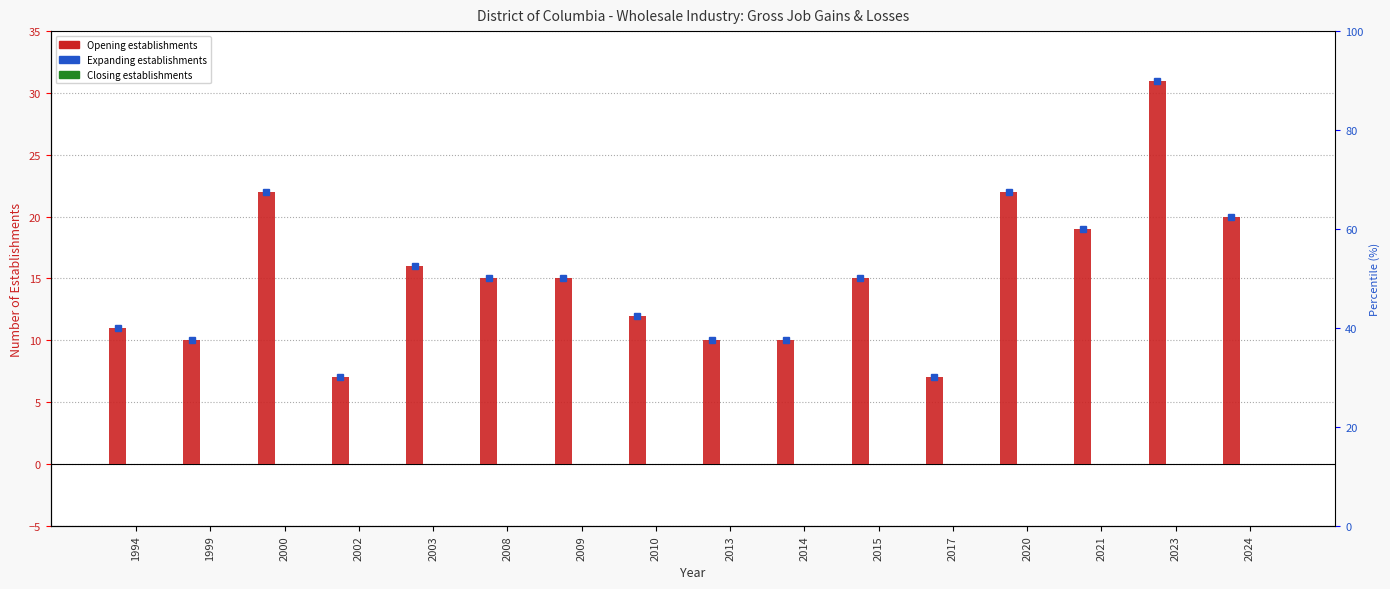

Reading right to left, what are all the values shown in this chart?

Opening establishments: 2024=20	2023=31	2021=19	2020=22	2017=7	2015=15	2014=10	2013=10	2010=12	2009=15	2008=15	2003=16	2002=7	2000=22	1999=10	1994=11
Expanding establishments: 2024=0	2023=0	2021=0	2020=0	2017=0	2015=0	2014=0	2013=0	2010=0	2009=0	2008=0	2003=0	2002=0	2000=0	1999=0	1994=0
Closing establishments: 2024=0	2023=0	2021=0	2020=0	2017=0	2015=0	2014=0	2013=0	2010=0	2009=0	2008=0	2003=0	2002=0	2000=0	1999=0	1994=0